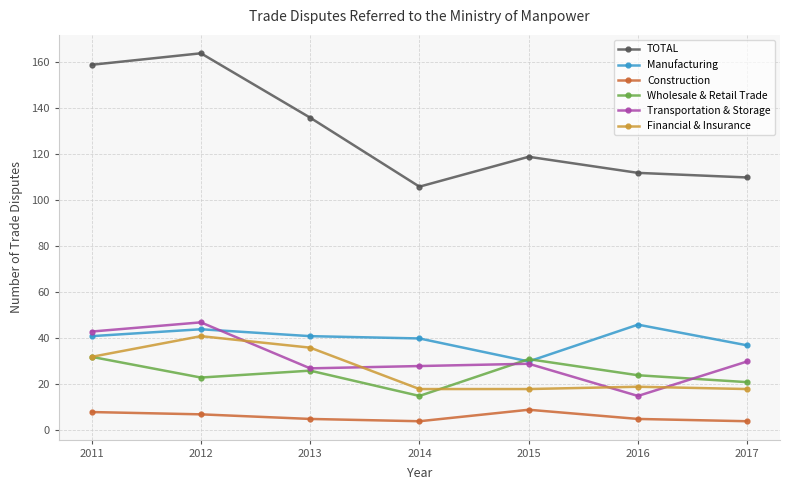

Where does the TOTAL series first go above 119?

2011